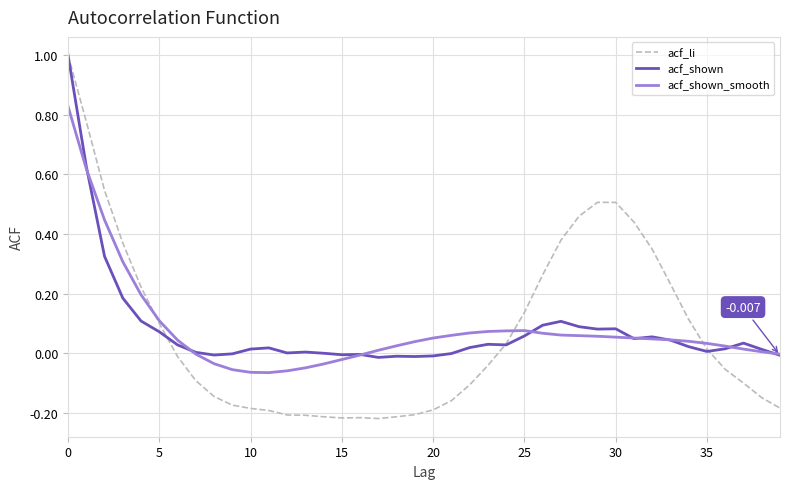

What is the sum of all acf_li values?

3.0